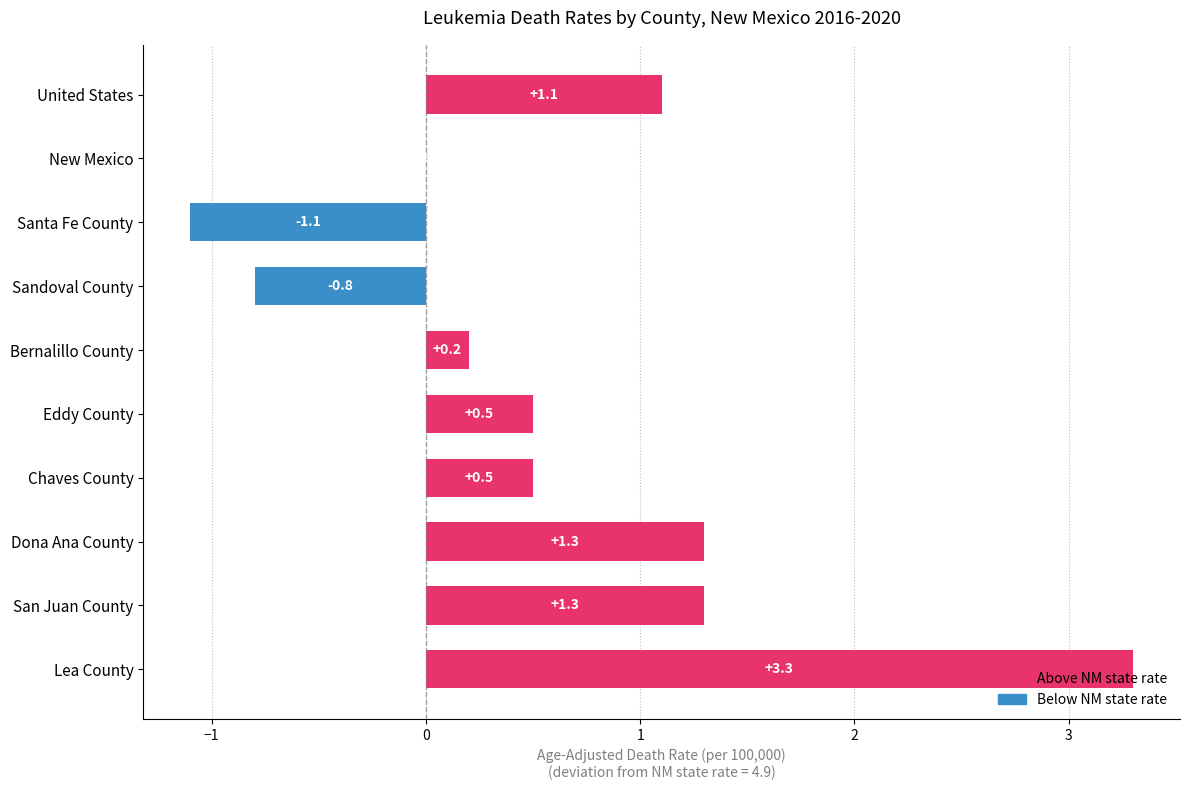

What is the sum of all values?

6.3